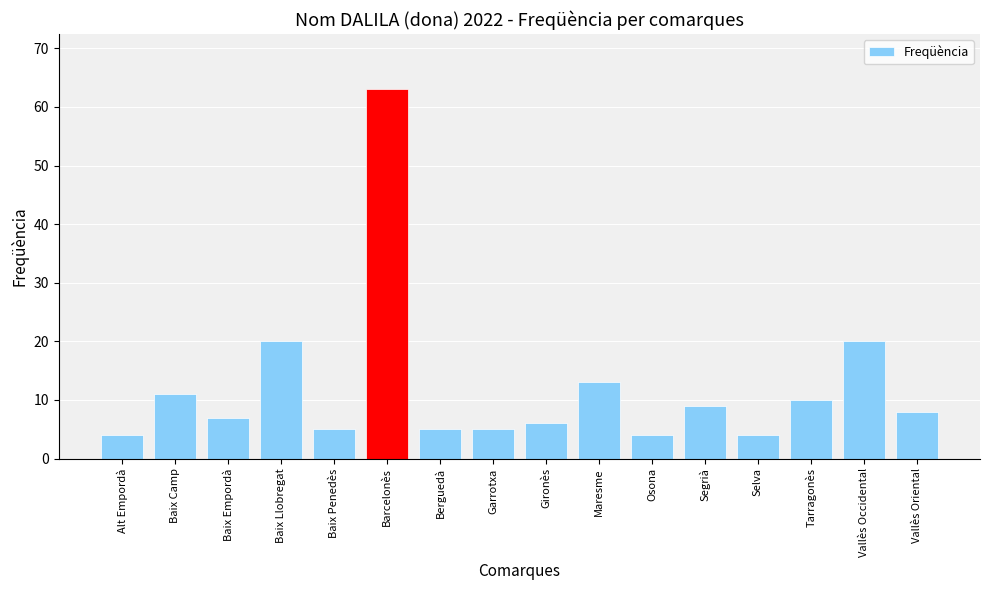

The chart shows a value of 8 at Vallès Oriental. True or false?

True